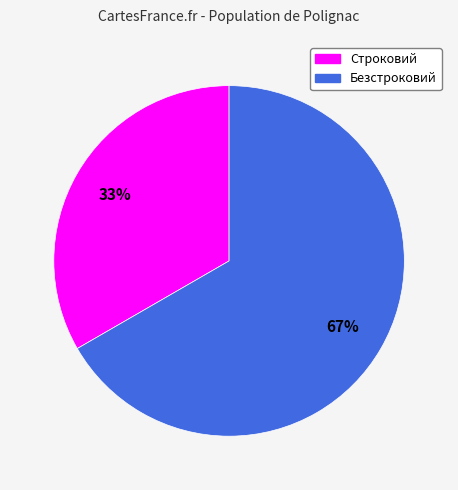

Which slice is the largest?

Безстроковий